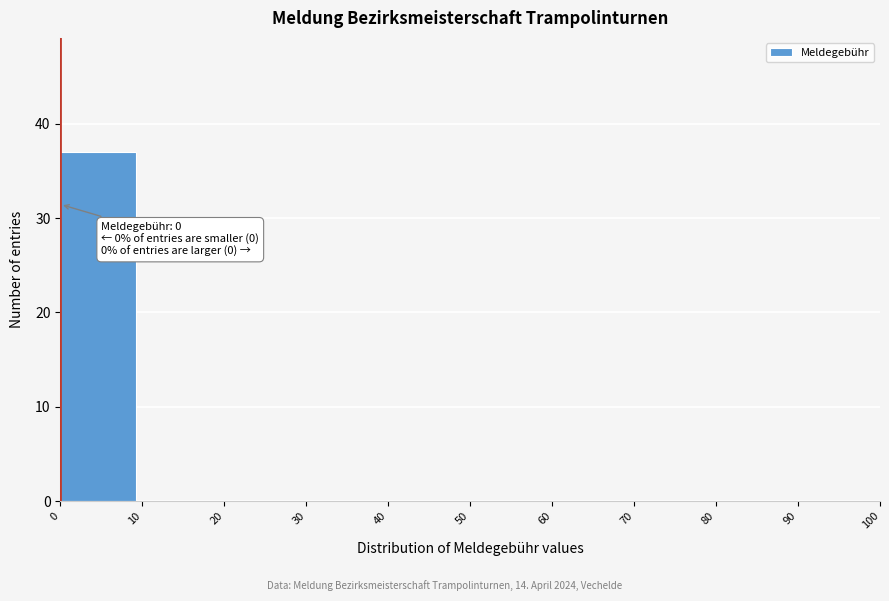

Which range on the x-axis has the tallest bar?

0 to 10